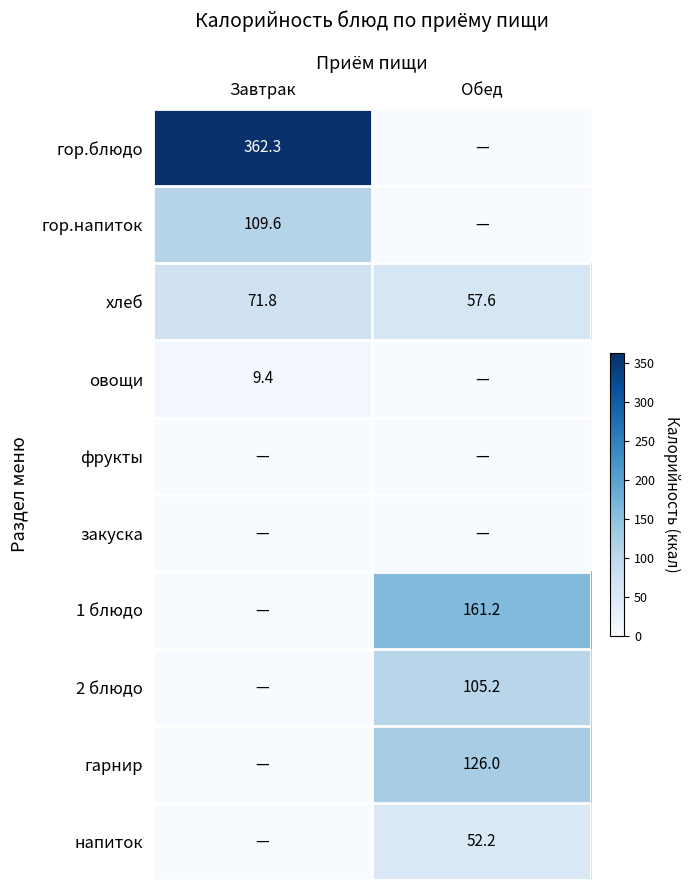

The value of 1 блюдо at Обед is 161.2. True or false?

True